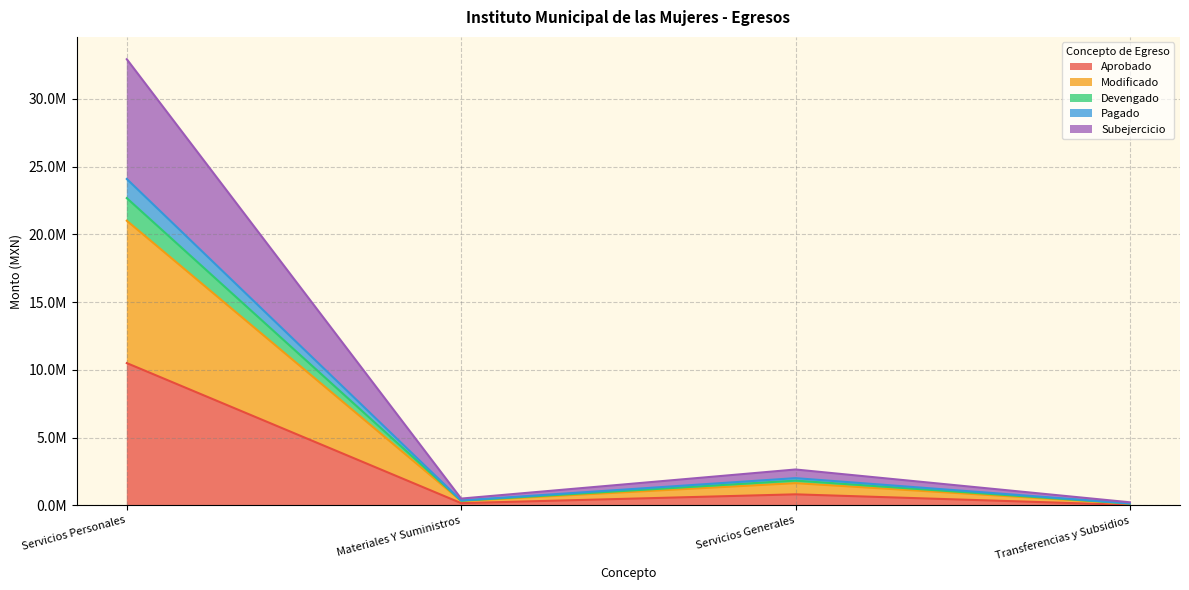

Rank the categories by Modificado value from lowest to highest.

Transferencias y Subsidios, Materiales Y Suministros, Servicios Generales, Servicios Personales